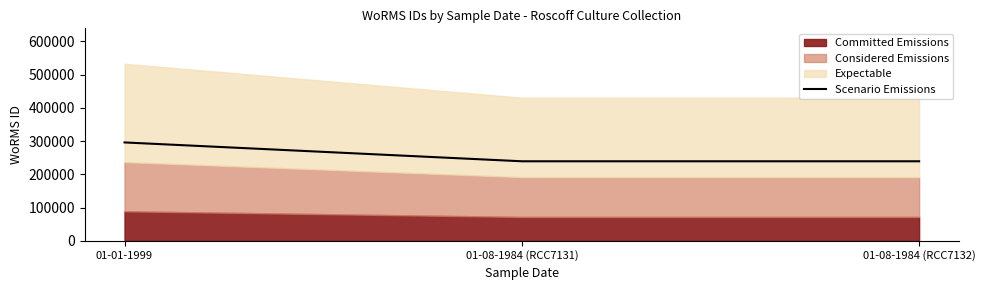

Rank the categories by value from lowest to highest.

01-08-1984 (RCC7131), 01-08-1984 (RCC7132), 01-01-1999